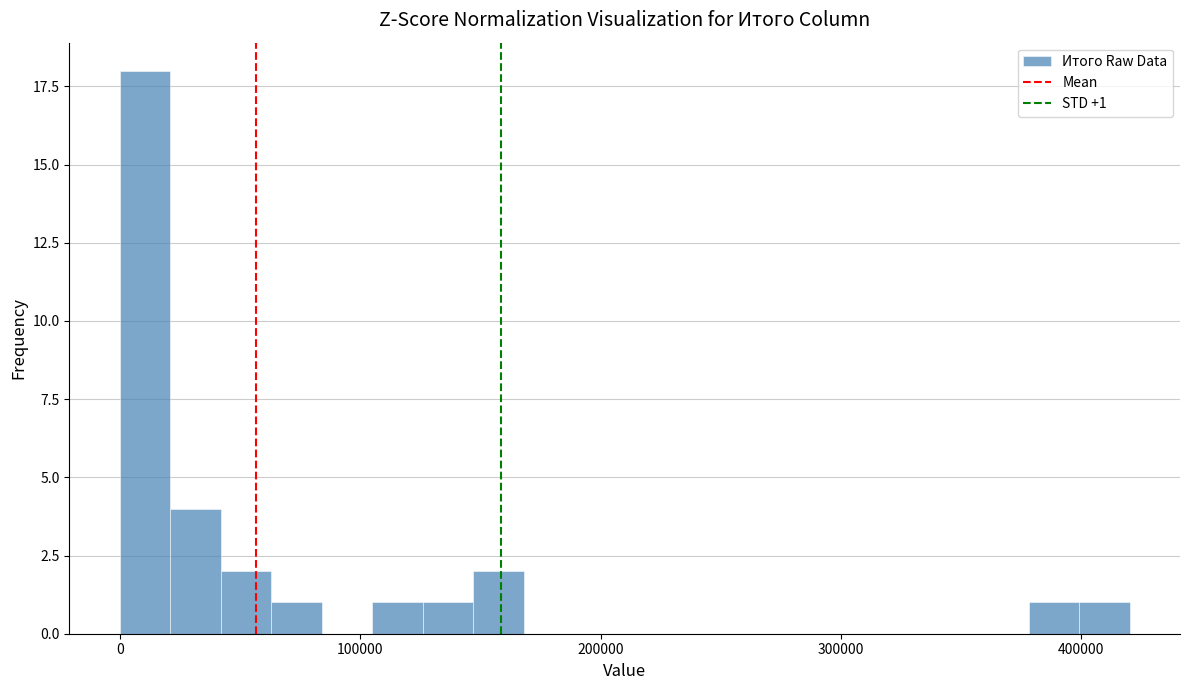

Read against the x-axis, roughly where is the centre of the tallest bar?

10000